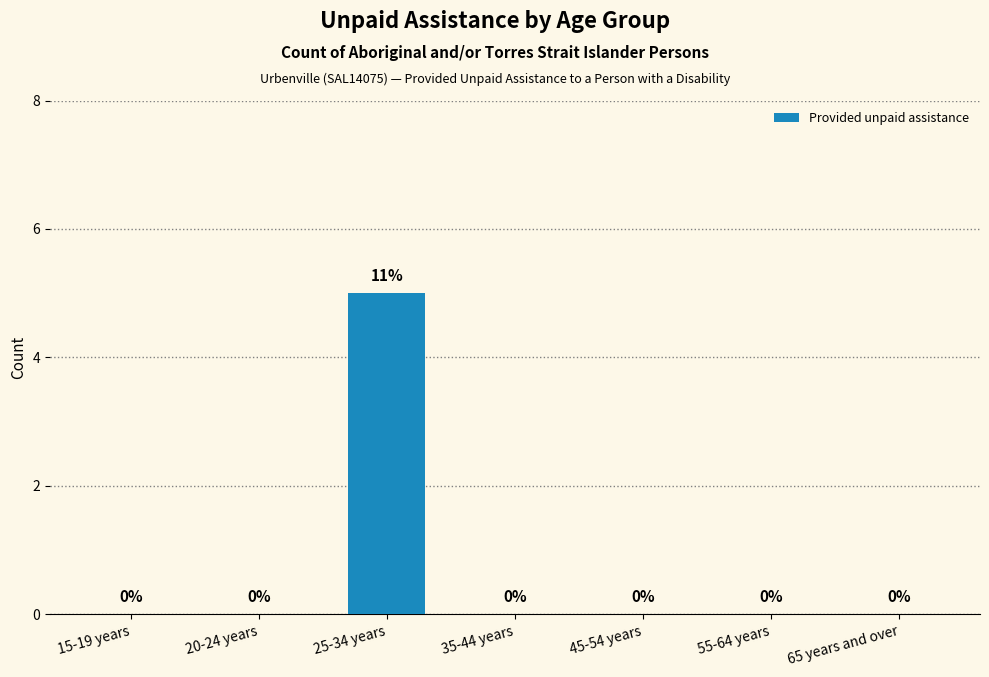

Reading left to right, extract all data points from this chart.

15-19 years=0	20-24 years=0	25-34 years=5	35-44 years=0	45-54 years=0	55-64 years=0	65 years and over=0